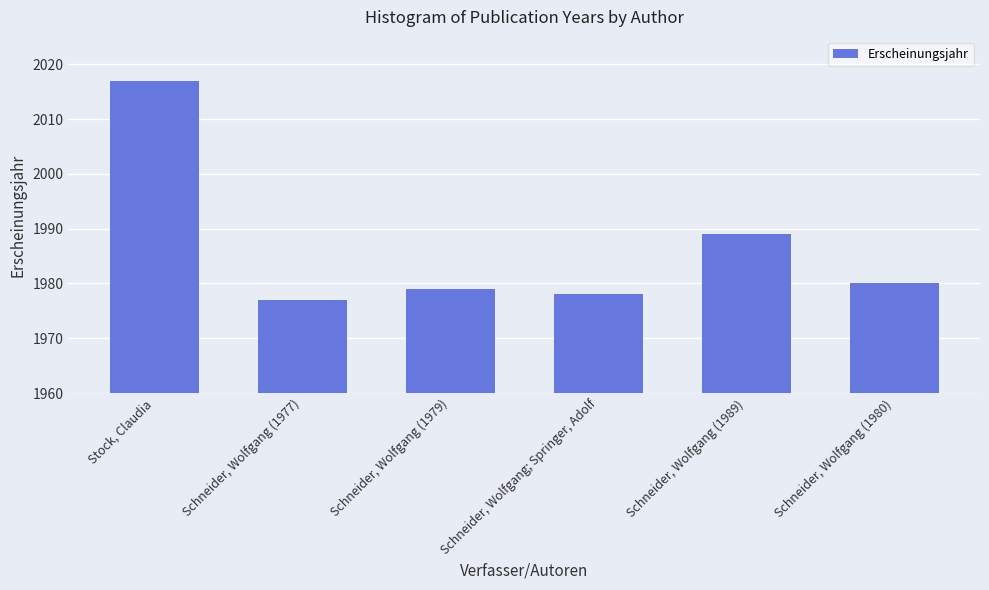

What is the label of the 2nd bar from the right?

Schneider, Wolfgang (1989)